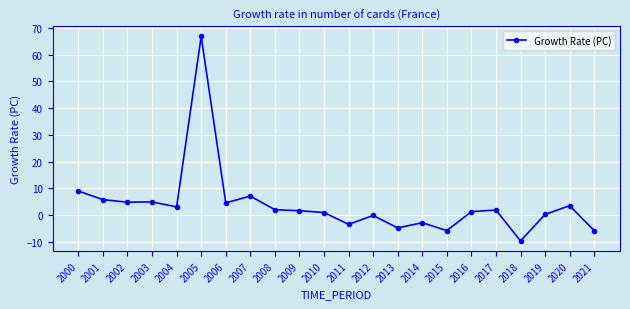

Which has a higher value, 2006 or 2009?

2006